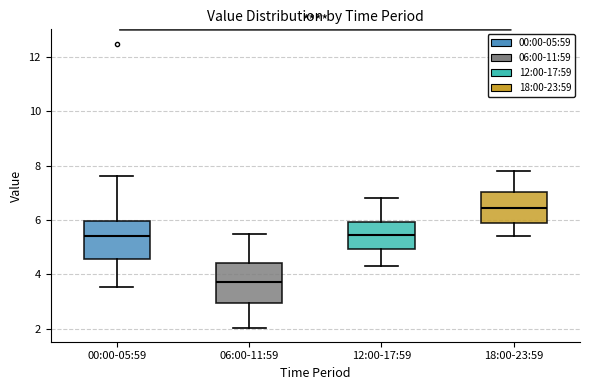

Reading left to right, read every box against the y-axis: the position of its median line, the range the box covers, and the ends of its whiskers. The values are not printed on the chart, so give them approximately, as read against the axis.

00:00-05:59: median 5.4, box 4.6 to 6.0, whiskers 3.6 to 7.6
06:00-11:59: median 3.8, box 3.0 to 4.4, whiskers 2.0 to 5.6
12:00-17:59: median 5.4, box 5.0 to 6.0, whiskers 4.4 to 6.8
18:00-23:59: median 6.4, box 5.8 to 7.0, whiskers 5.4 to 7.8